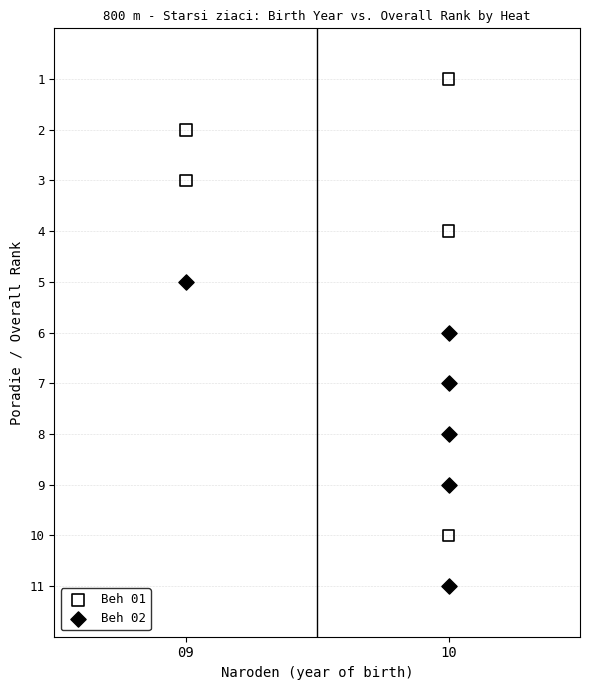

Which series contains the highest Y value?

Beh 02